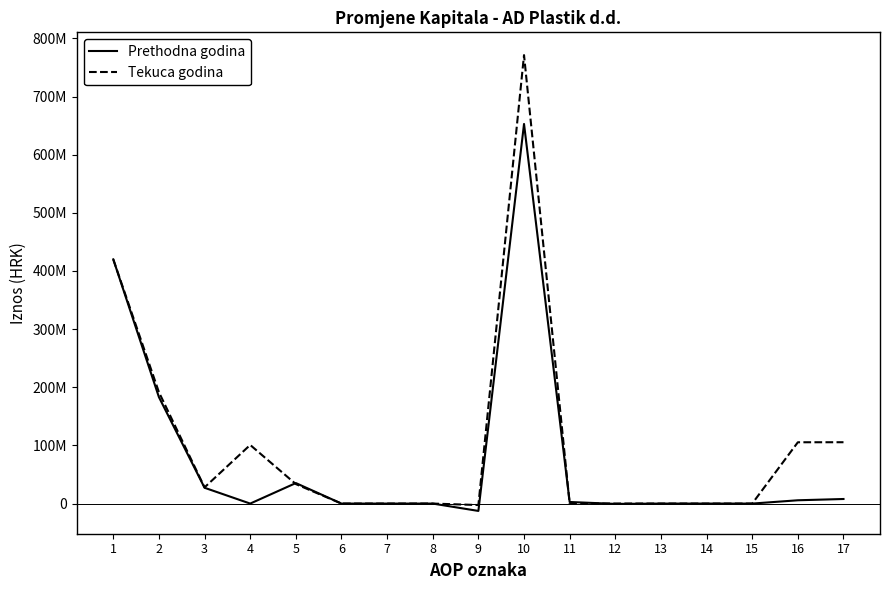

What are all the series names shown in the legend?

Prethodna godina, Tekuca godina